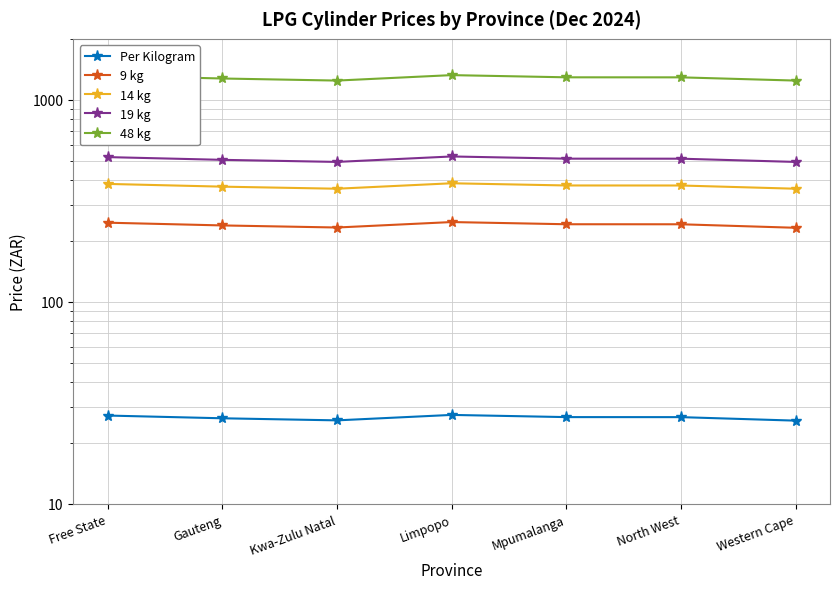

Which has a higher value, Free State or Kwa-Zulu Natal?

Free State